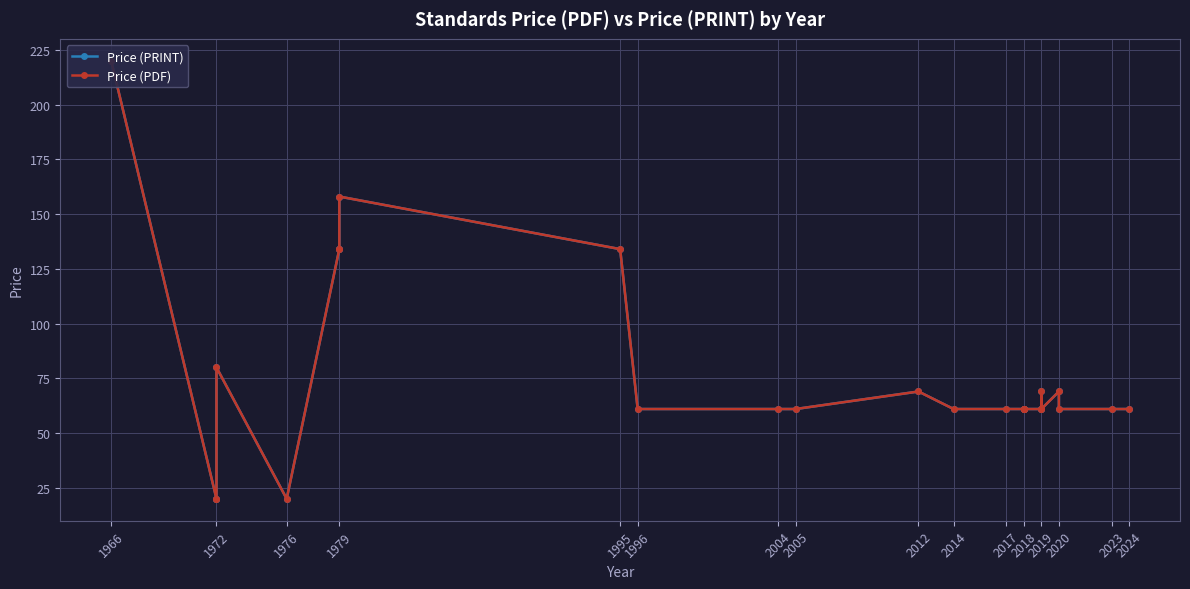

Where is Price (PRINT) nearest to the value 120?

1979